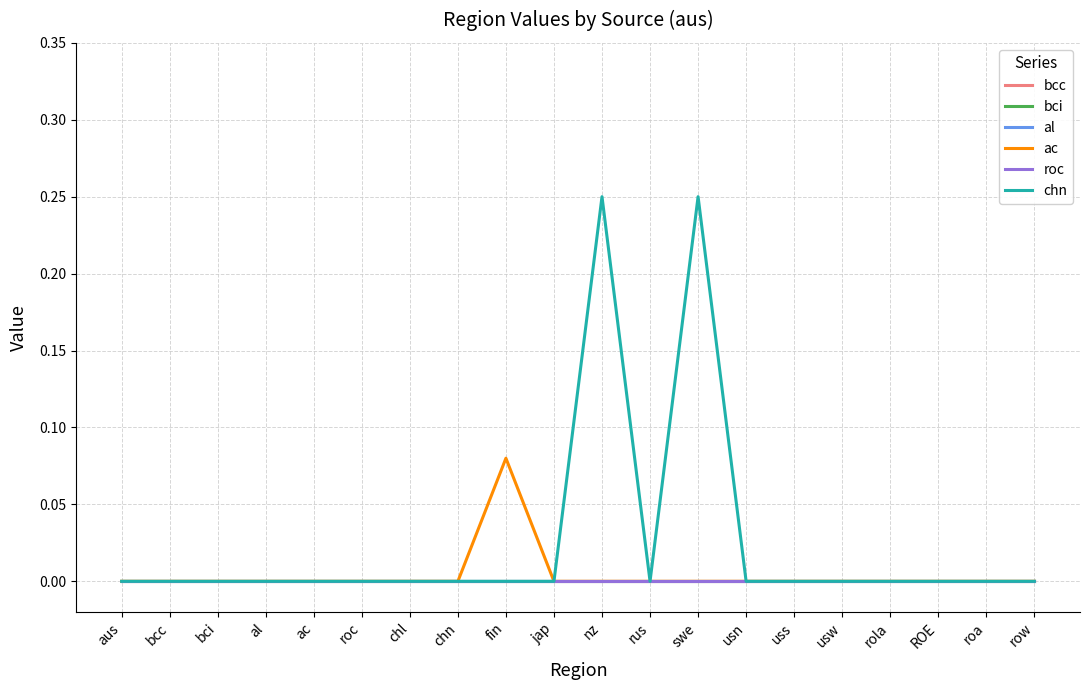

The value of bcc at bci is 0.0. True or false?

True